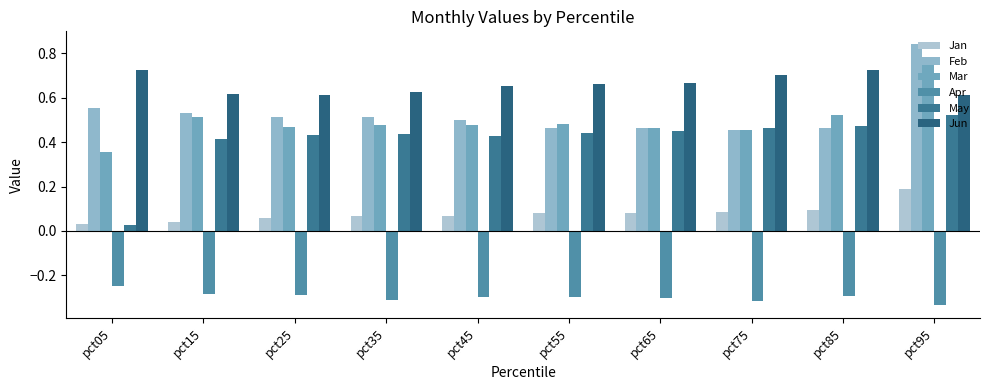

Reading left to right, what are all the values shown in this chart?

Jan: pct05=0.0	pct15=0.0	pct25=0.1	pct35=0.1	pct45=0.1	pct55=0.1	pct65=0.1	pct75=0.1	pct85=0.1	pct95=0.2
Feb: pct05=0.6	pct15=0.5	pct25=0.5	pct35=0.5	pct45=0.5	pct55=0.5	pct65=0.5	pct75=0.5	pct85=0.5	pct95=0.8
Mar: pct05=0.4	pct15=0.5	pct25=0.5	pct35=0.5	pct45=0.5	pct55=0.5	pct65=0.5	pct75=0.5	pct85=0.5	pct95=0.8
Apr: pct05=-0.2	pct15=-0.3	pct25=-0.3	pct35=-0.3	pct45=-0.3	pct55=-0.3	pct65=-0.3	pct75=-0.3	pct85=-0.3	pct95=-0.3
May: pct05=0.0	pct15=0.4	pct25=0.4	pct35=0.4	pct45=0.4	pct55=0.4	pct65=0.5	pct75=0.5	pct85=0.5	pct95=0.5
Jun: pct05=0.7	pct15=0.6	pct25=0.6	pct35=0.6	pct45=0.7	pct55=0.7	pct65=0.7	pct75=0.7	pct85=0.7	pct95=0.6